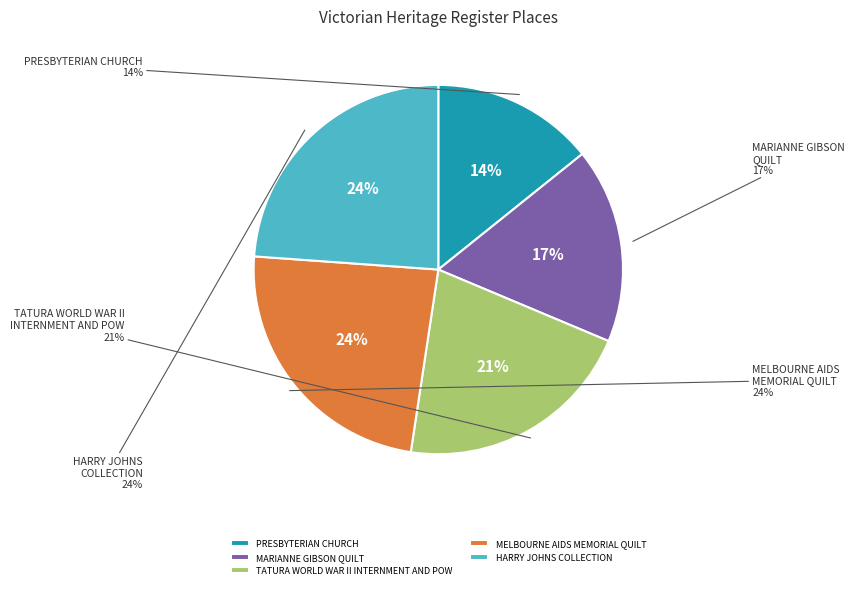

Rank the categories by value from highest to lowest.

HARRY JOHNS COLLECTION, MELBOURNE AIDS MEMORIAL QUILT, TATURA WORLD WAR II INTERNMENT AND POW, MARIANNE GIBSON QUILT, PRESBYTERIAN CHURCH